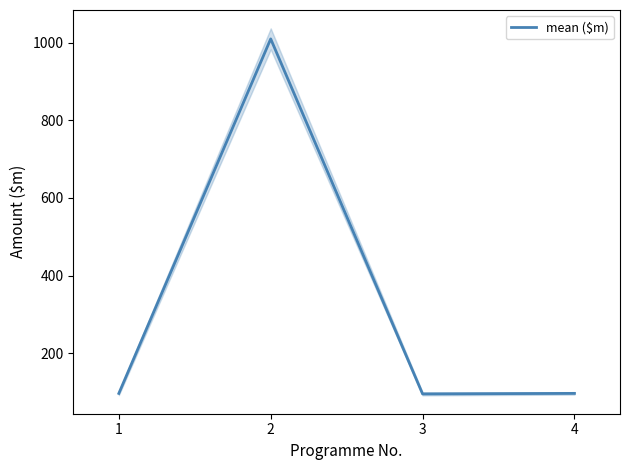

What is the average value?

324.3